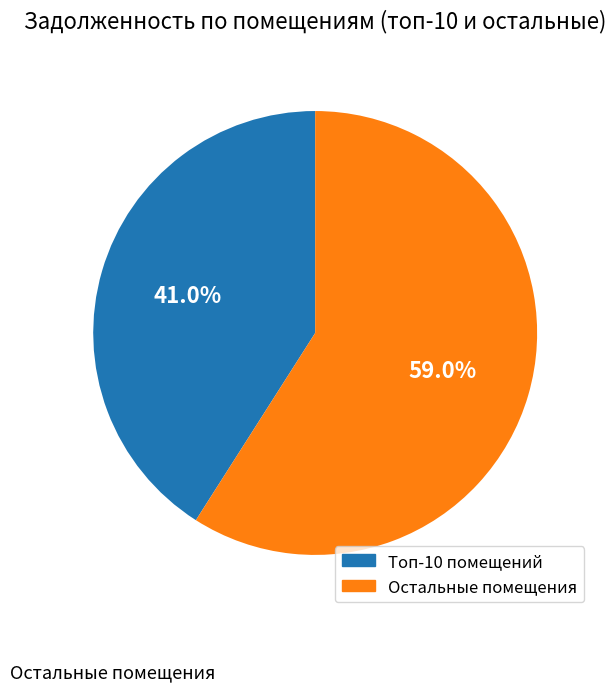

Does any single category account for the majority?

Yes